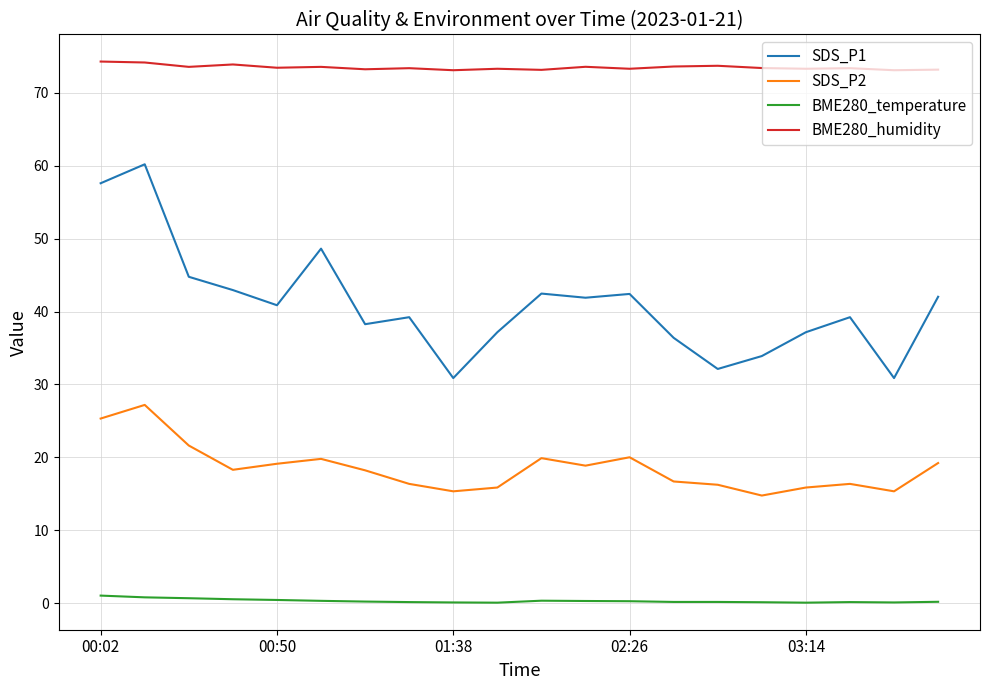

Does the chart have visible grid lines?

Yes